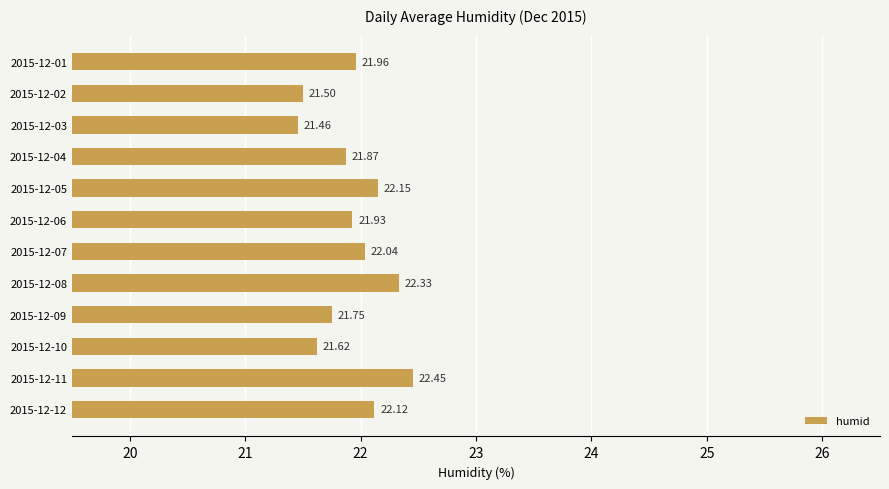

Between 2015-12-09 and 2015-12-01, which is larger?

2015-12-01